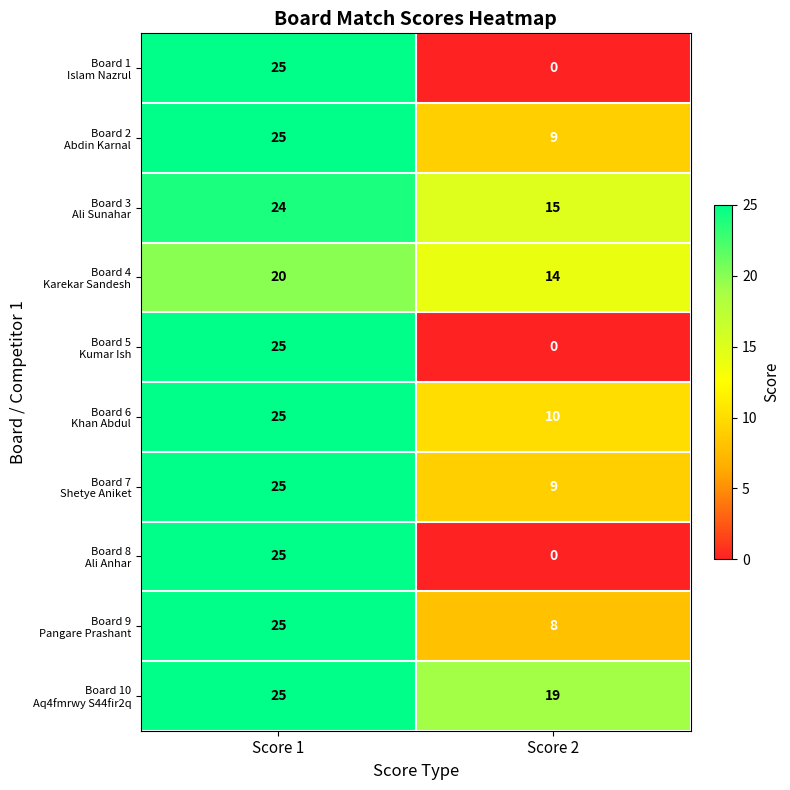

How many data points does each series have?

2